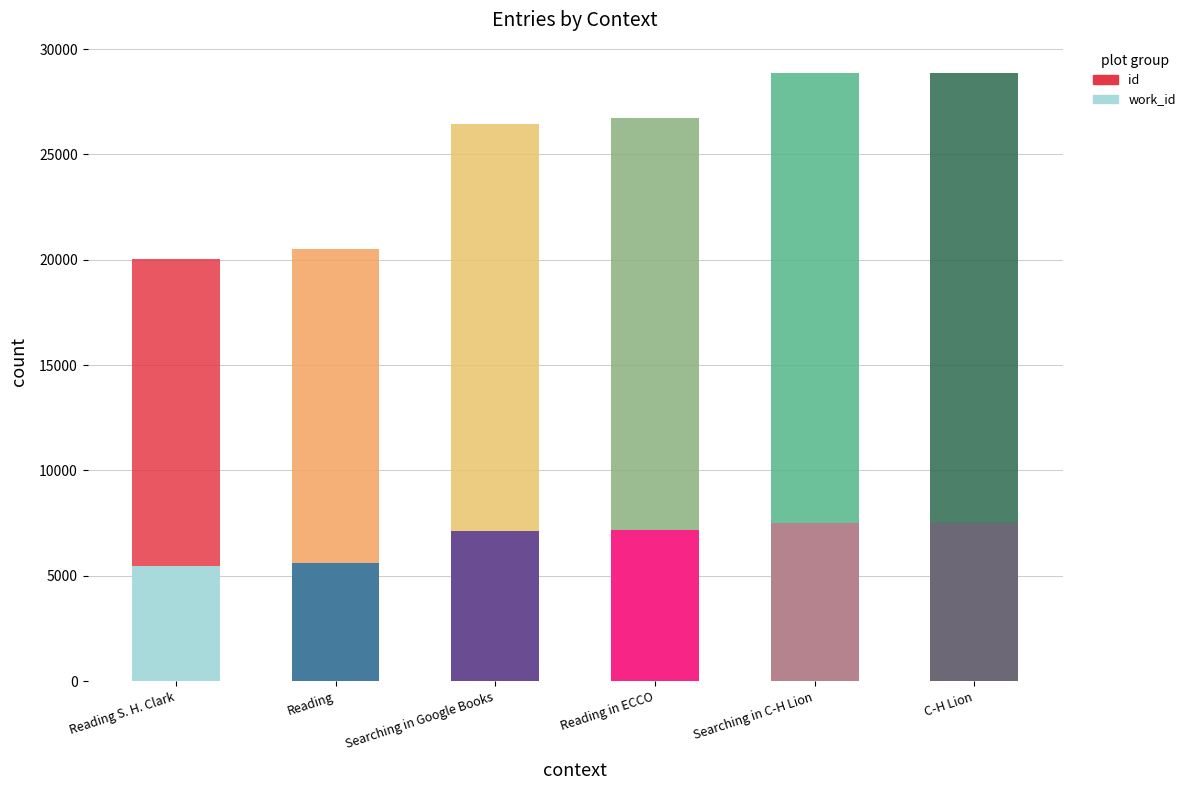

What is the total value across all series at Reading in ECCO?

26703